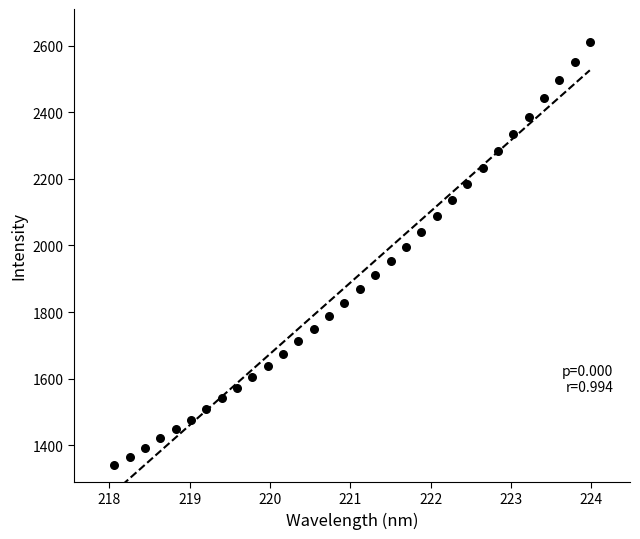

What is the range of X values (max minus min)?

5.9